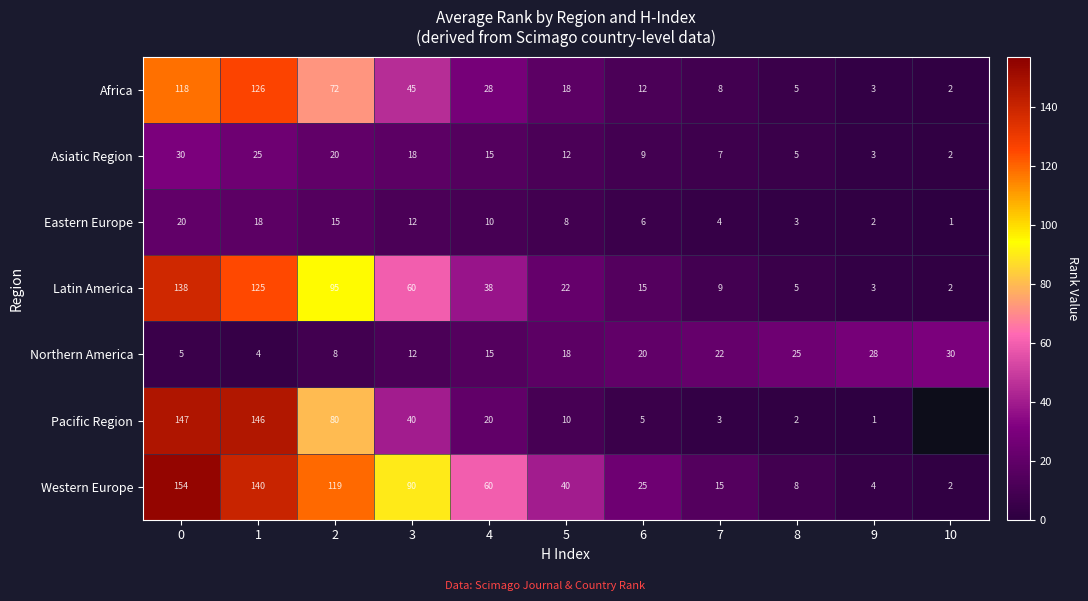

How many data points in Asiatic Region are less than 12?

5